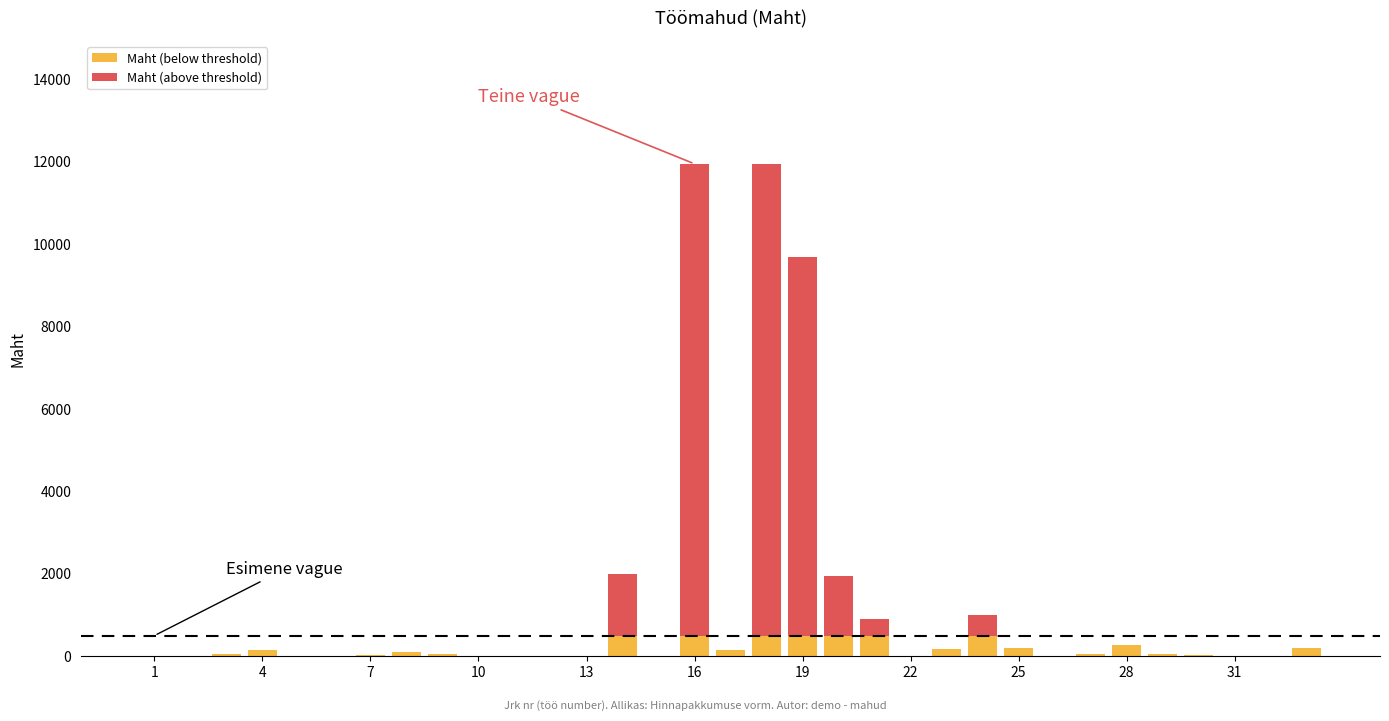

What is the maximum value shown in the chart?

11952.0